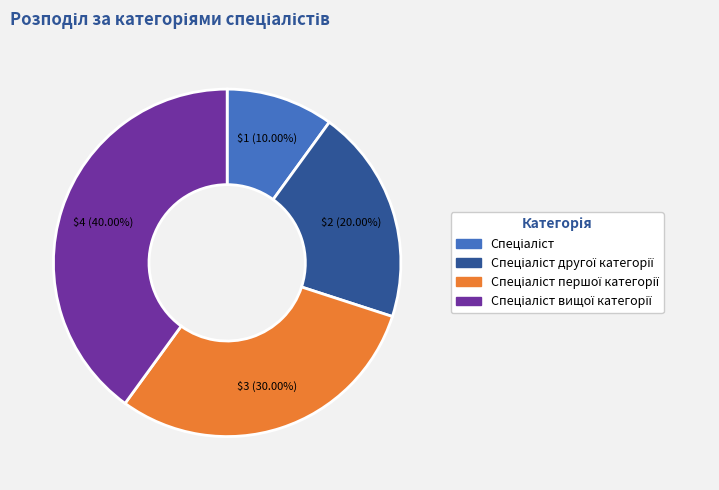

Is there a majority slice in this chart?

No